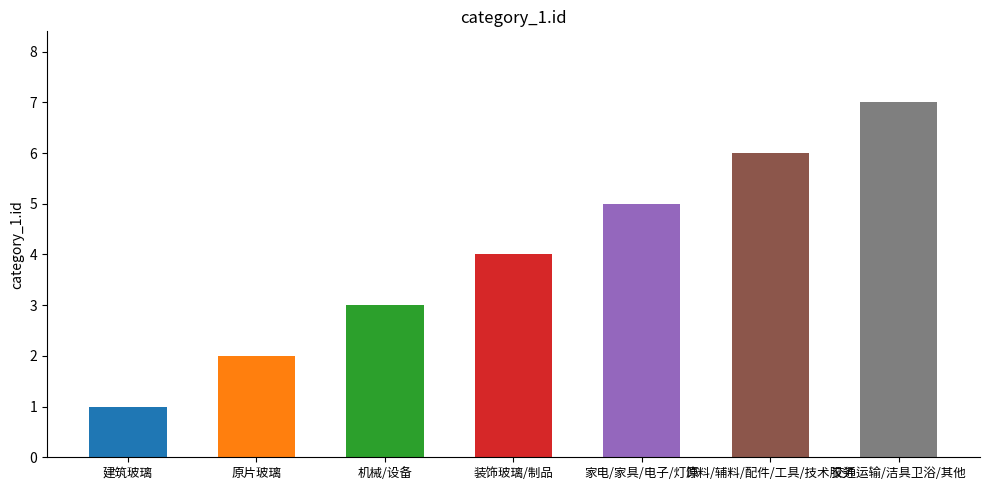

What is the label of the 3rd bar from the right?

家电/家具/电子/灯饰